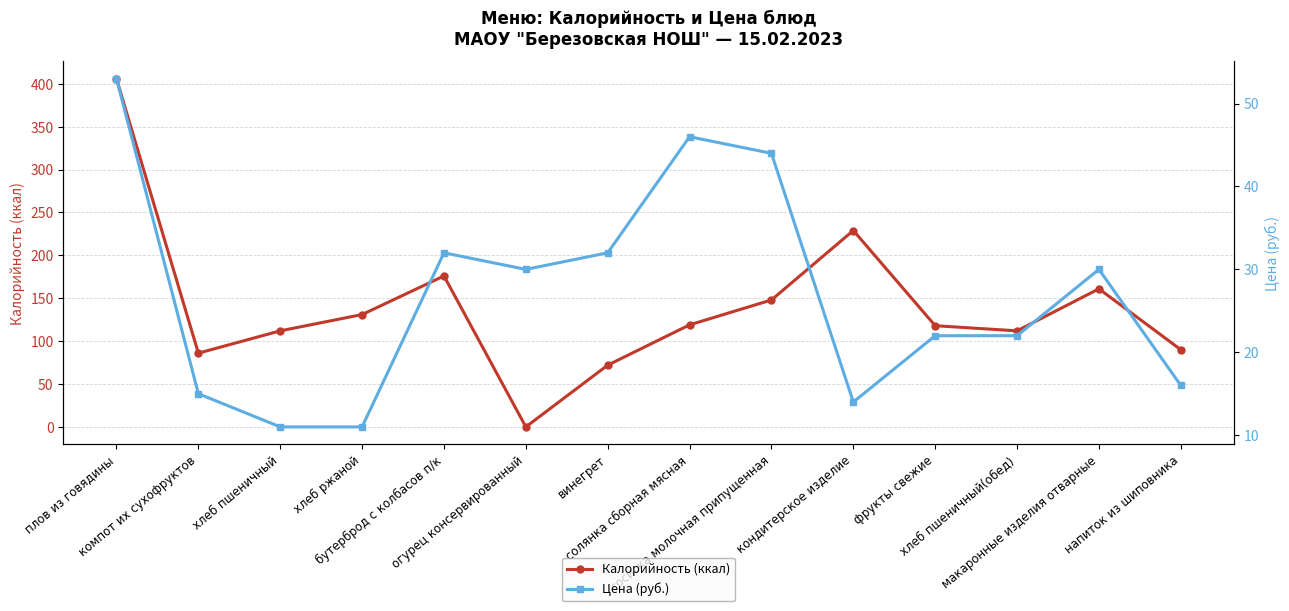

Reading left to right, transcribe all the data shown in this chart.

Калорийность (ккал): плов из говядины=406	компот их сухофруктов=86	хлеб пшеничный=112	хлеб ржаной=131	бутерброд с колбасов п/к=176	огурец консервированный=0	винегрет=72	солянка сборная мясная=119	сосиска молочная припущенная=148	кондитерское изделие=229	фрукты свежие=118	хлеб пшеничный(обед)=112	макаронные изделия отварные=161	напиток из шиповника=90
Цена (руб.): плов из говядины=53	компот их сухофруктов=15	хлеб пшеничный=11	хлеб ржаной=11	бутерброд с колбасов п/к=32	огурец консервированный=30	винегрет=32	солянка сборная мясная=46	сосиска молочная припущенная=44	кондитерское изделие=14	фрукты свежие=22	хлеб пшеничный(обед)=22	макаронные изделия отварные=30	напиток из шиповника=16